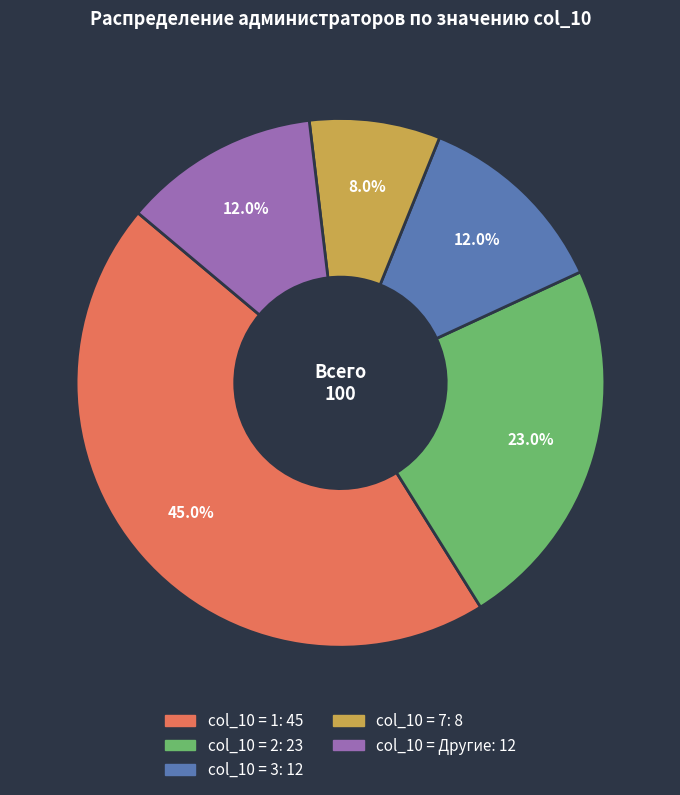

Does any single category account for the majority?

No